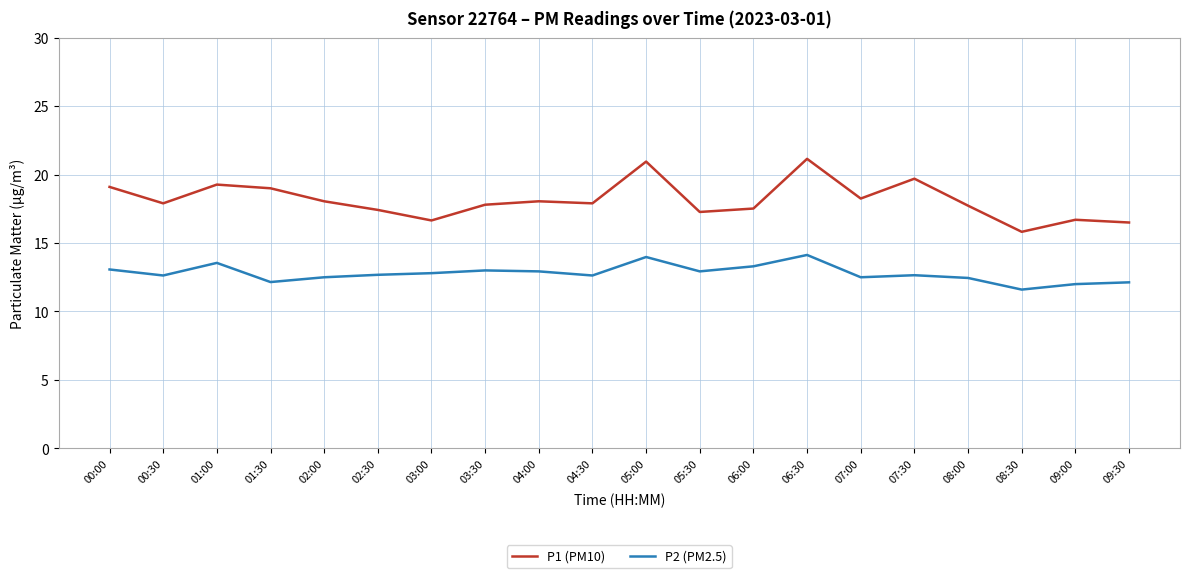

What value does the P1 (PM10) series have at 04:00?

18.1